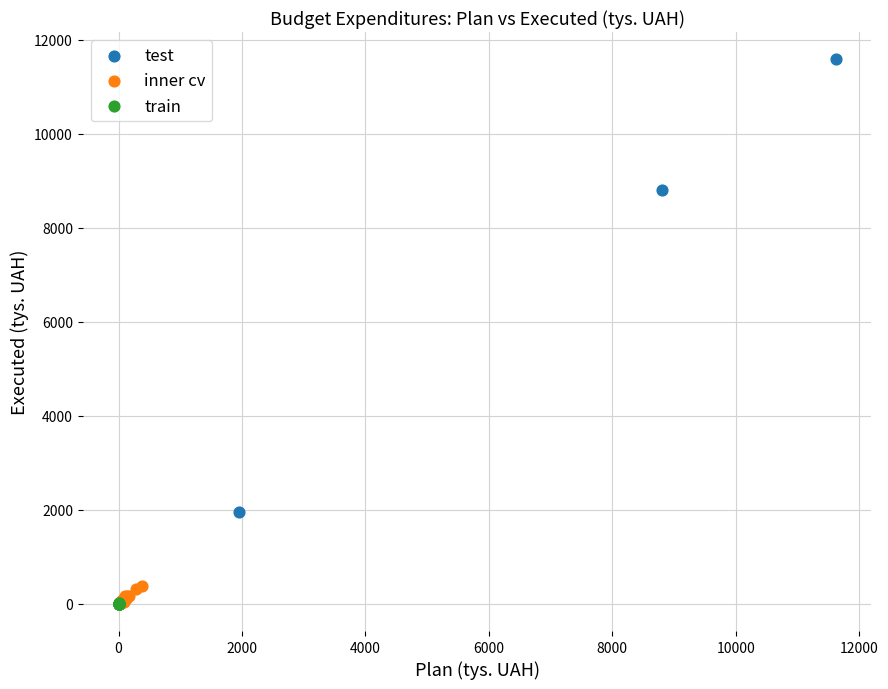

Which series has the largest Y range (max minus min)?

test